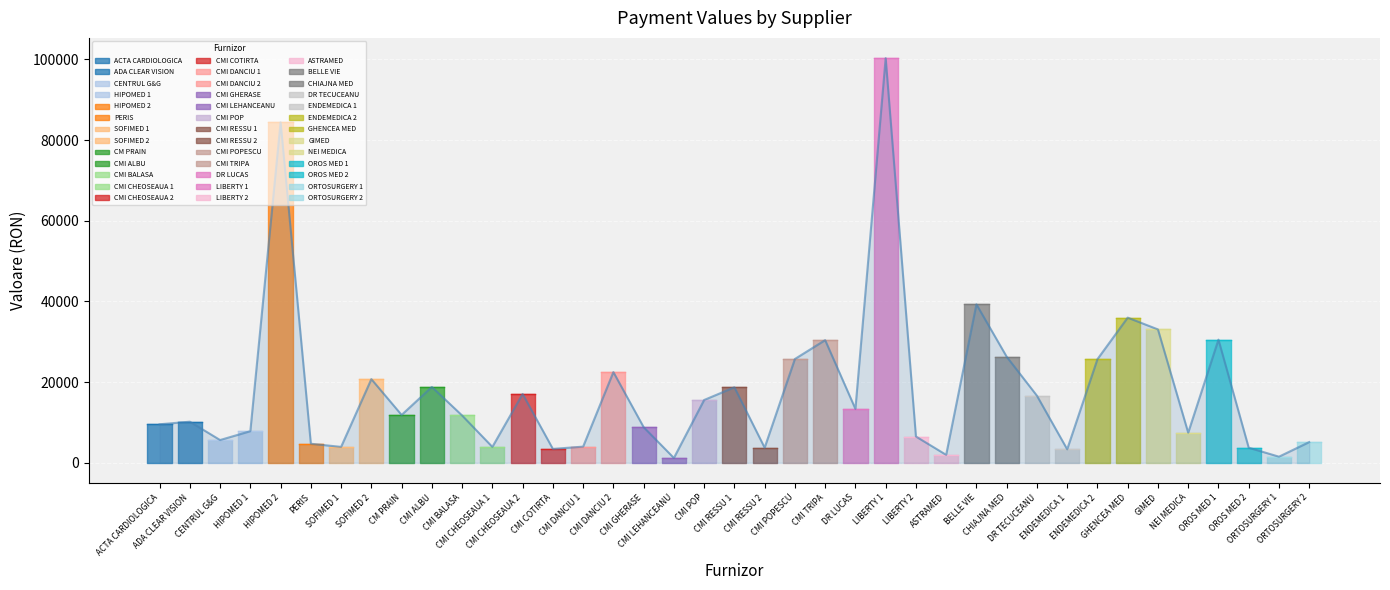

Which label corresponds to the largest value in the chart?

LIBERTY 1